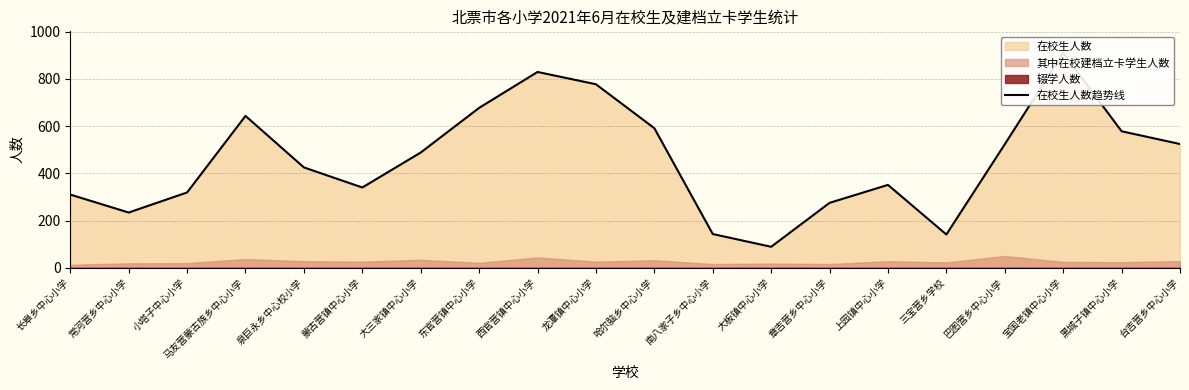

How many data points are above 488?

9